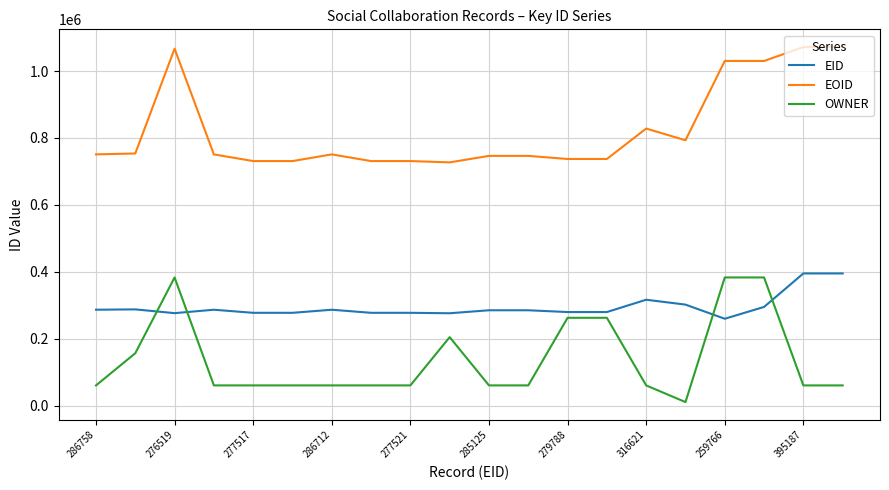

Which series has the largest total across all categories?

EOID